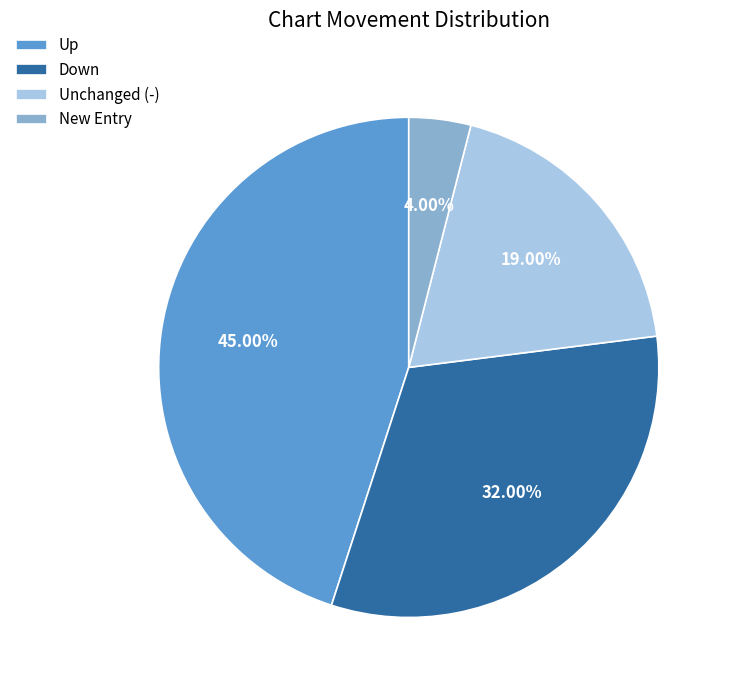

Do Unchanged (-) and Up together represent more than half of the pie?

Yes